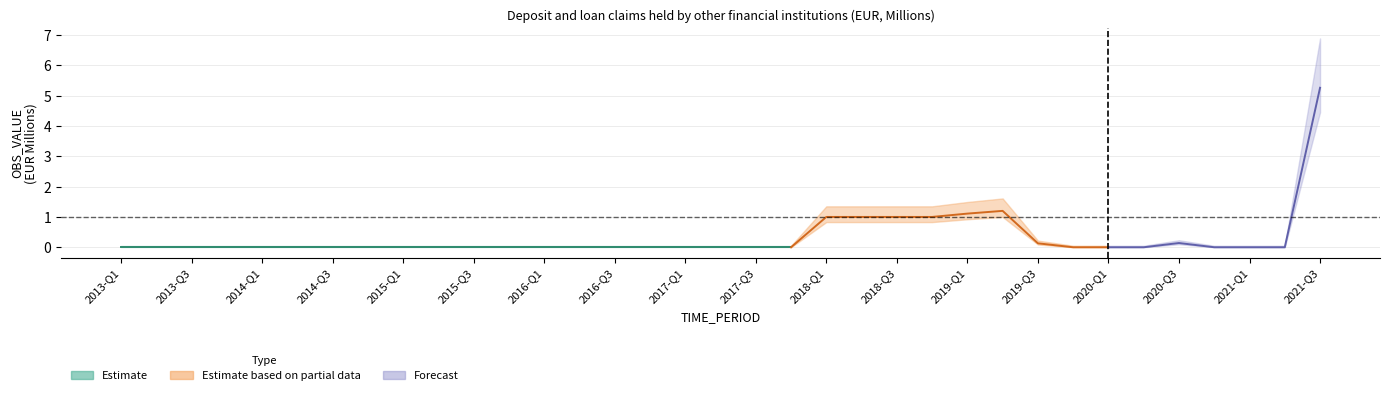

Reading right to left, what are all the values shown in this chart?

5.3	0.0	0.0	0.0	0.1	0.0	0.0	0.0	0.1	1.2	1.1	1.0	1.0	1.0	1.0	0.0	0.0	0.0	0.0	0.0	0.0	0.0	0.0	0.0	0.0	0.0	0.0	0.0	0.0	0.0	0.0	0.0	0.0	0.0	0.0